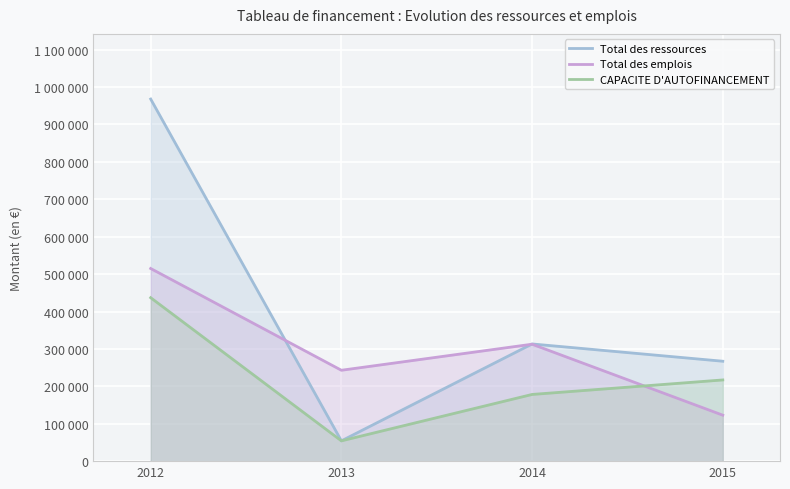

Which series has the largest total across all categories?

Total des ressources